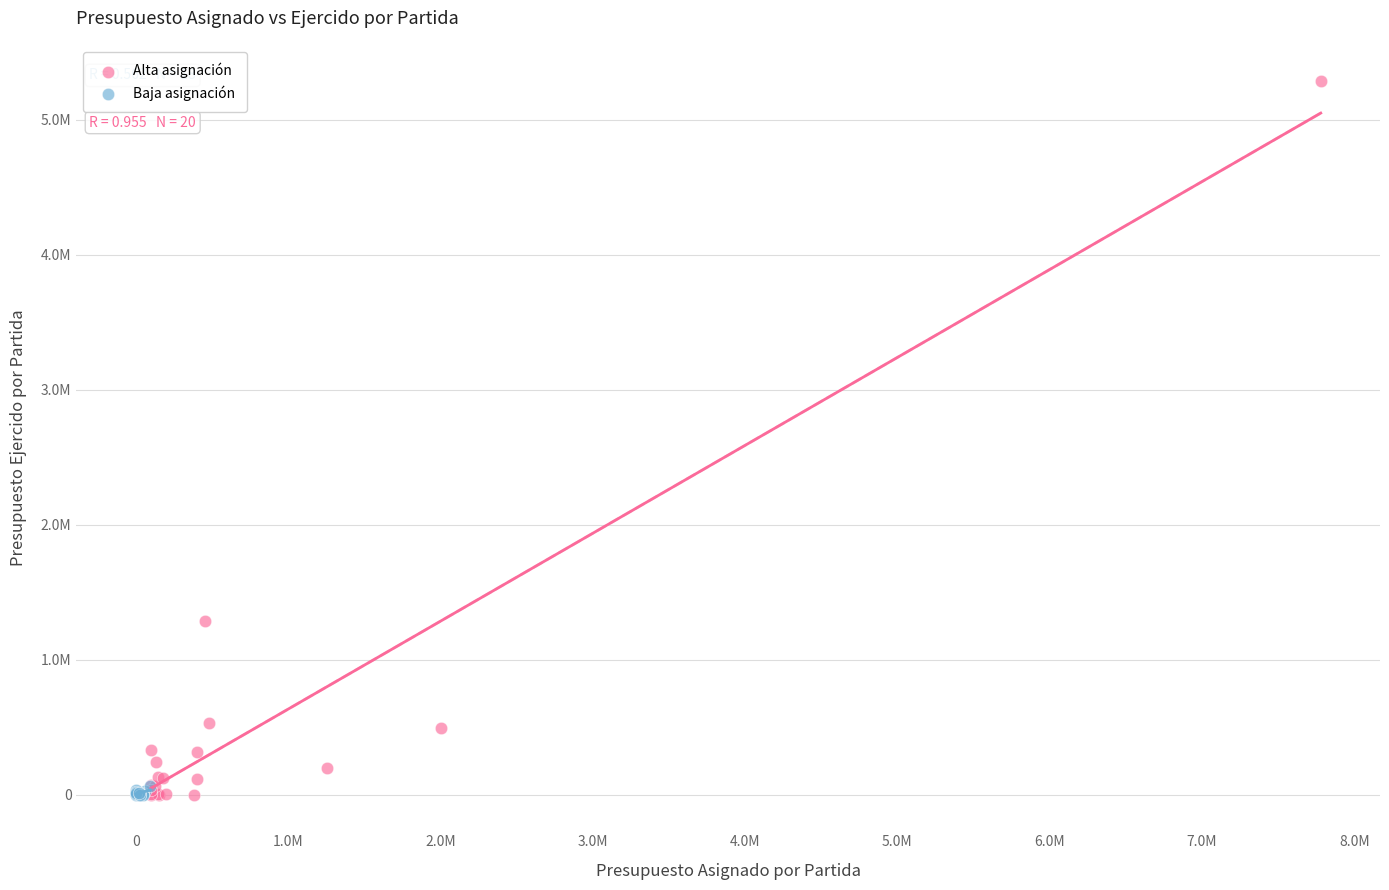

What are all the series names shown in the legend?

Alta asignación, Baja asignación